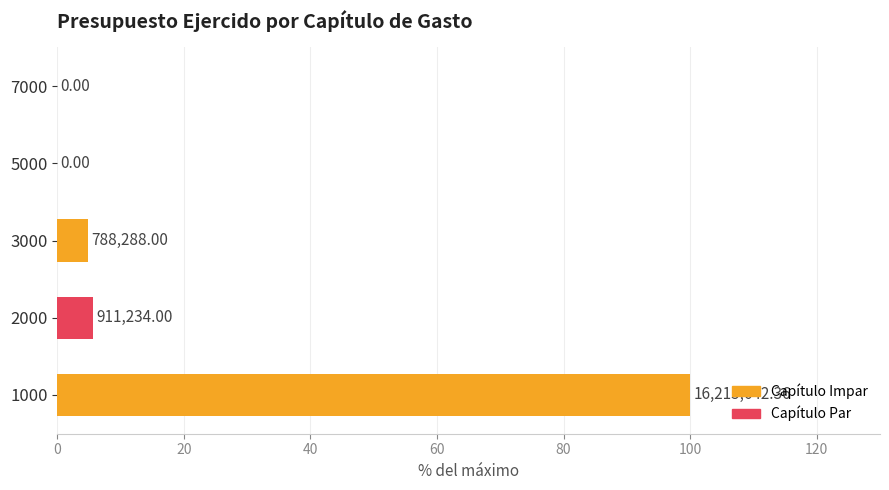

What is the difference between the maximum and second lowest values?

100.0